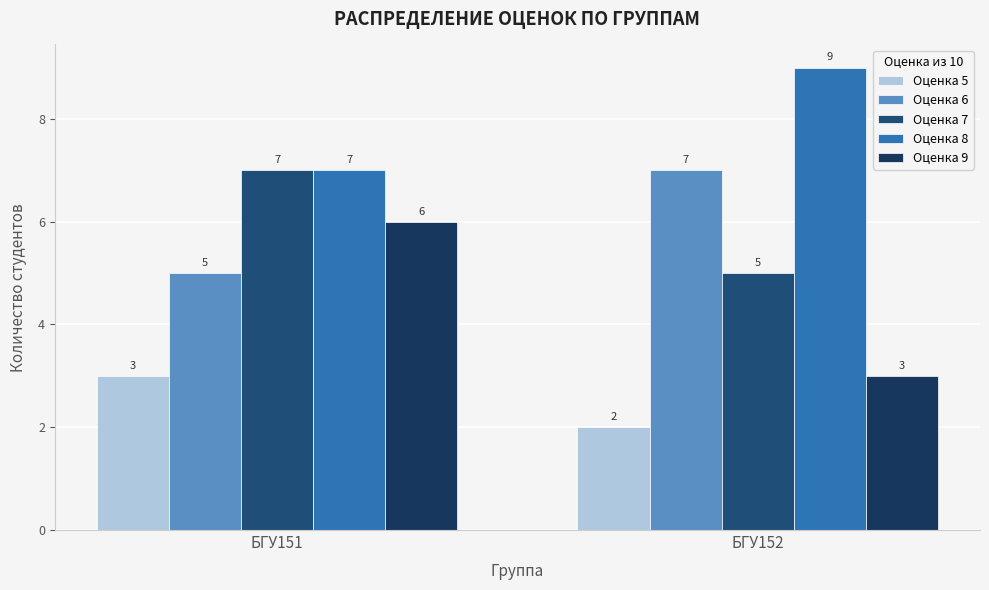

What are all the series names shown in the legend?

Оценка 5, Оценка 6, Оценка 7, Оценка 8, Оценка 9